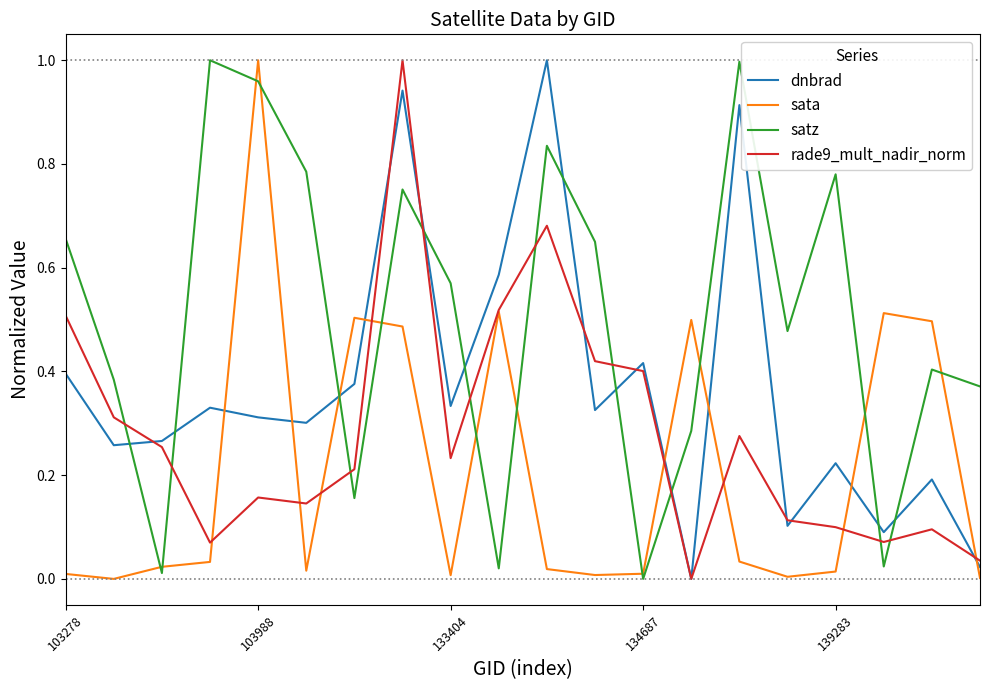

True or false: rade9_mult_nadir_norm and satz intersect in this chart.

True